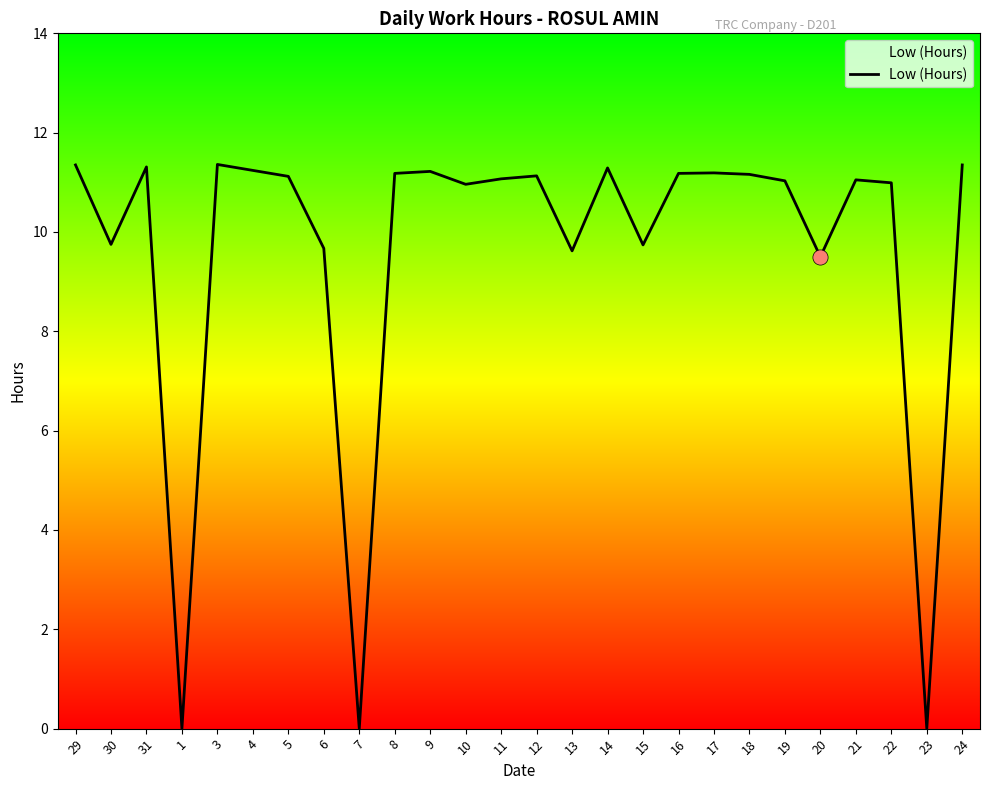

Approximately how many times larger is the value at 19 compared to 4?

1.0